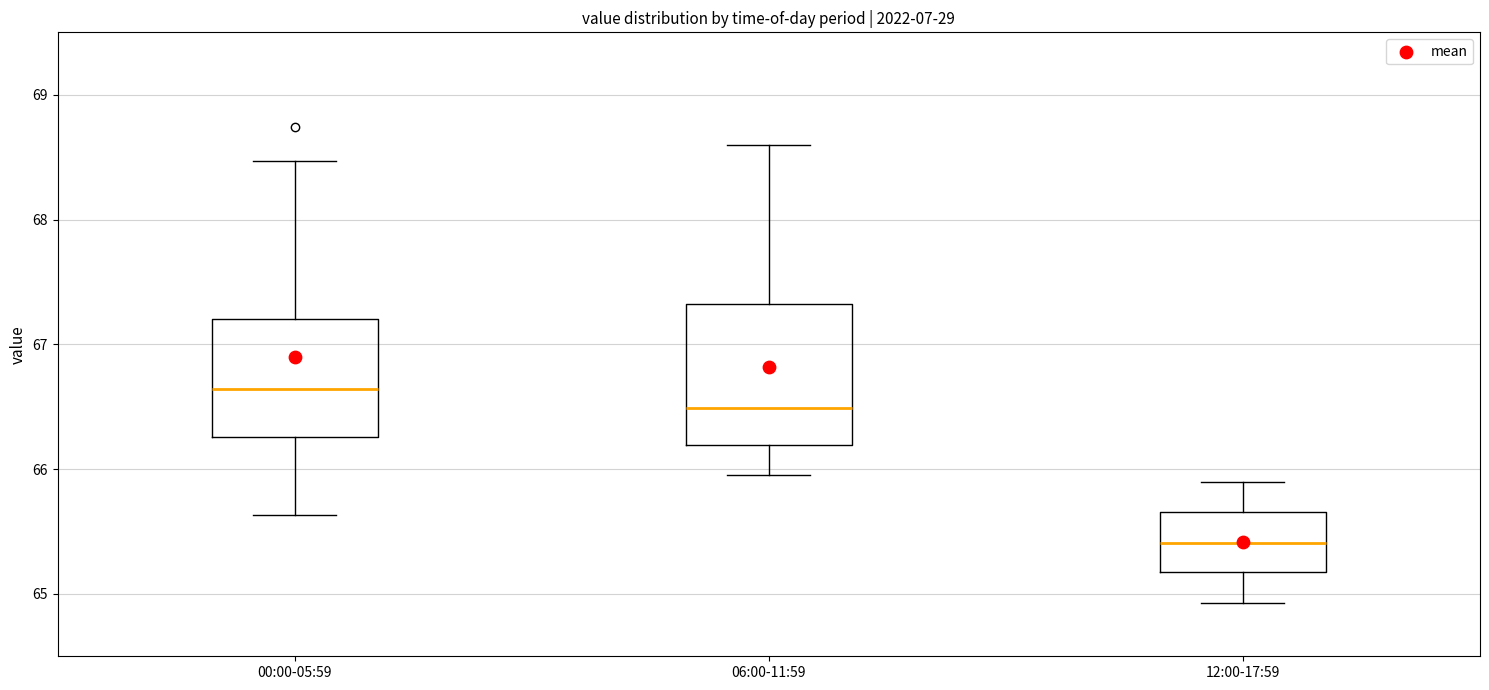

Which box has the highest median line?

00:00-05:59